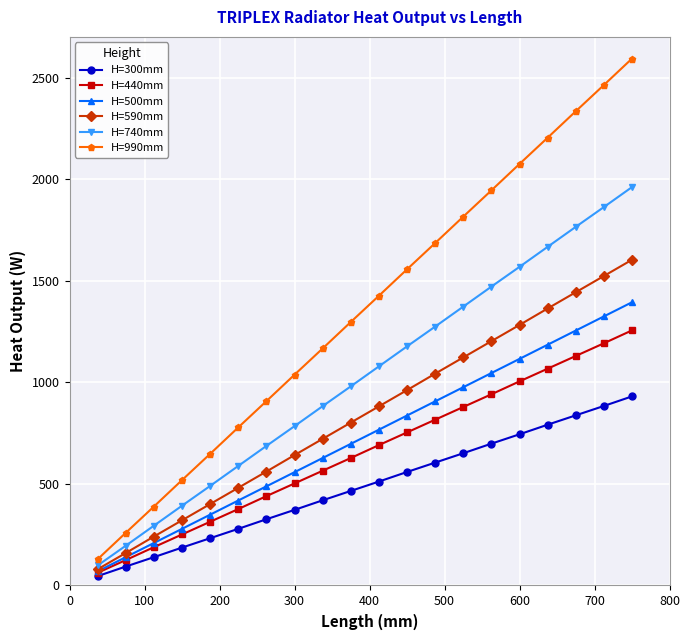

How many data points in H=500mm are above 766?

10